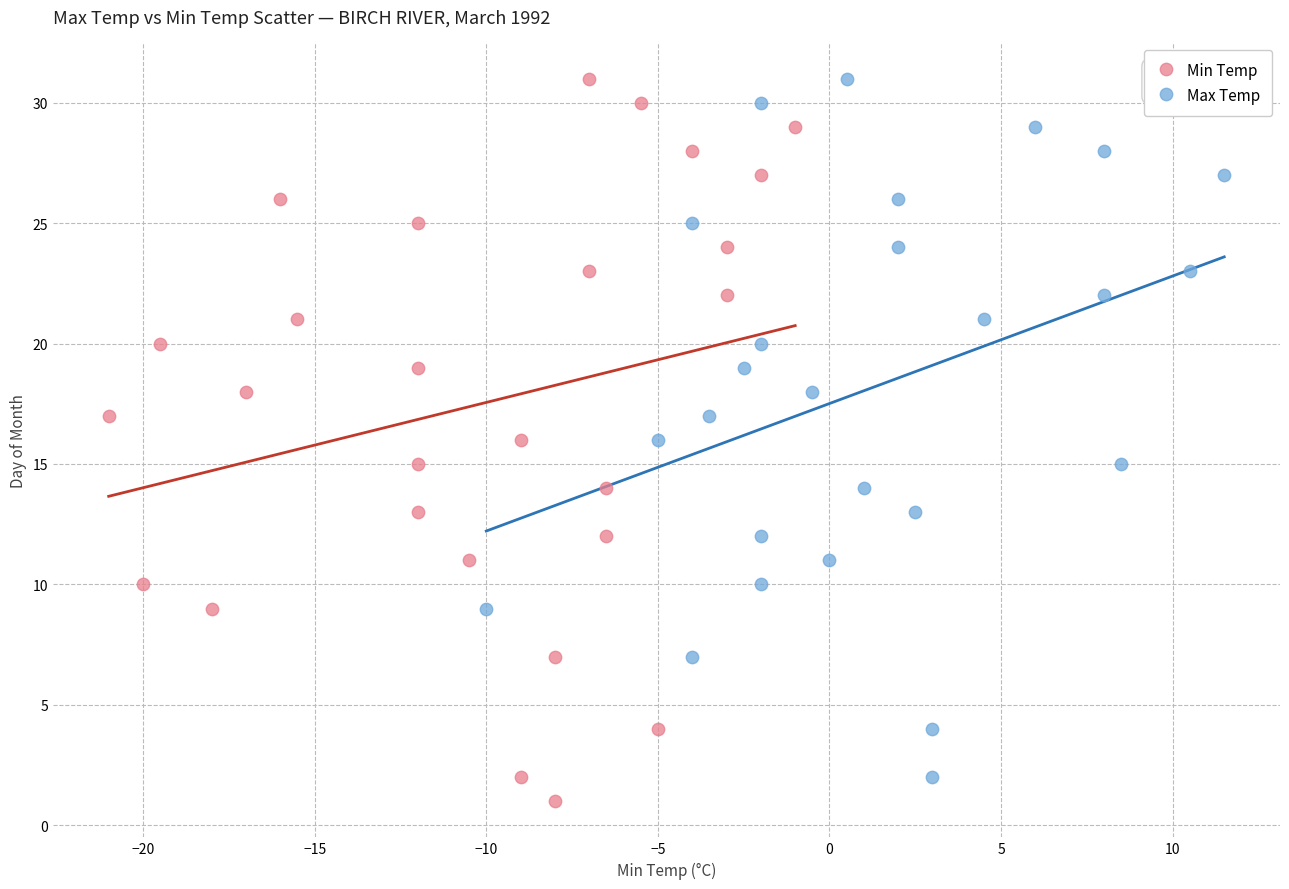

Which series has the largest Y range (max minus min)?

Min Temp